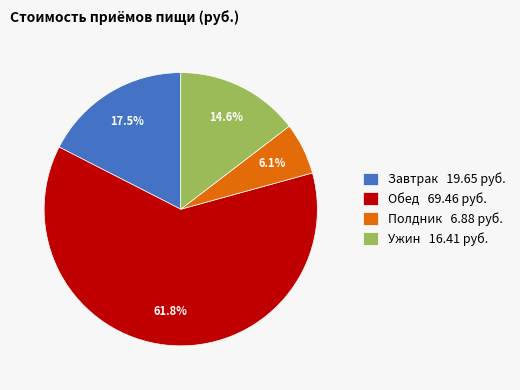

To the nearest percent, what is the combined percentage of Обед and Завтрак?

79%